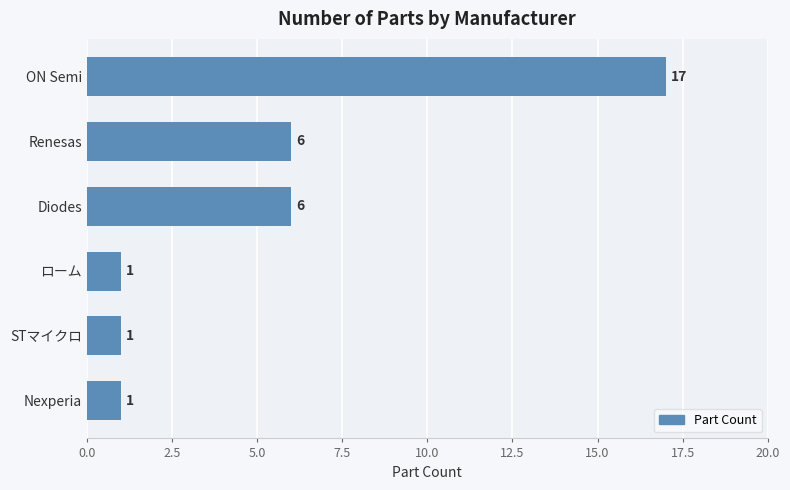

What is the difference between the second highest and minimum values?

5